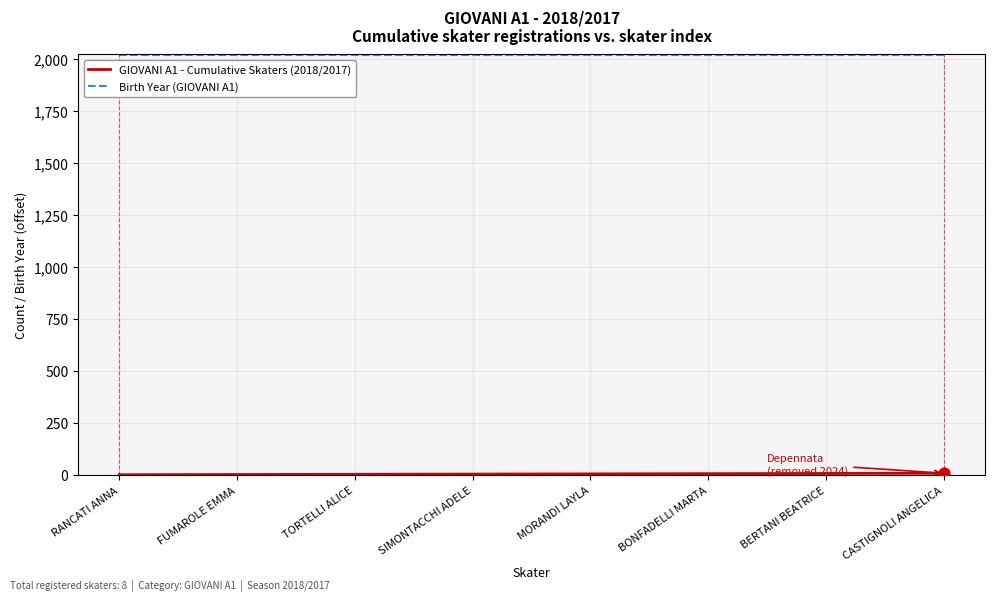

Which series has the largest total across all categories?

Birth Year (GIOVANI A1)